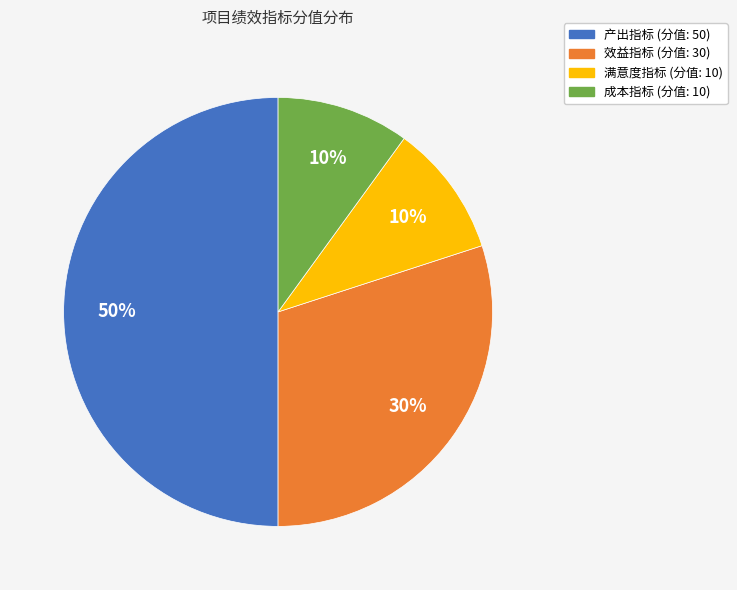

Which slice is the largest?

产出指标